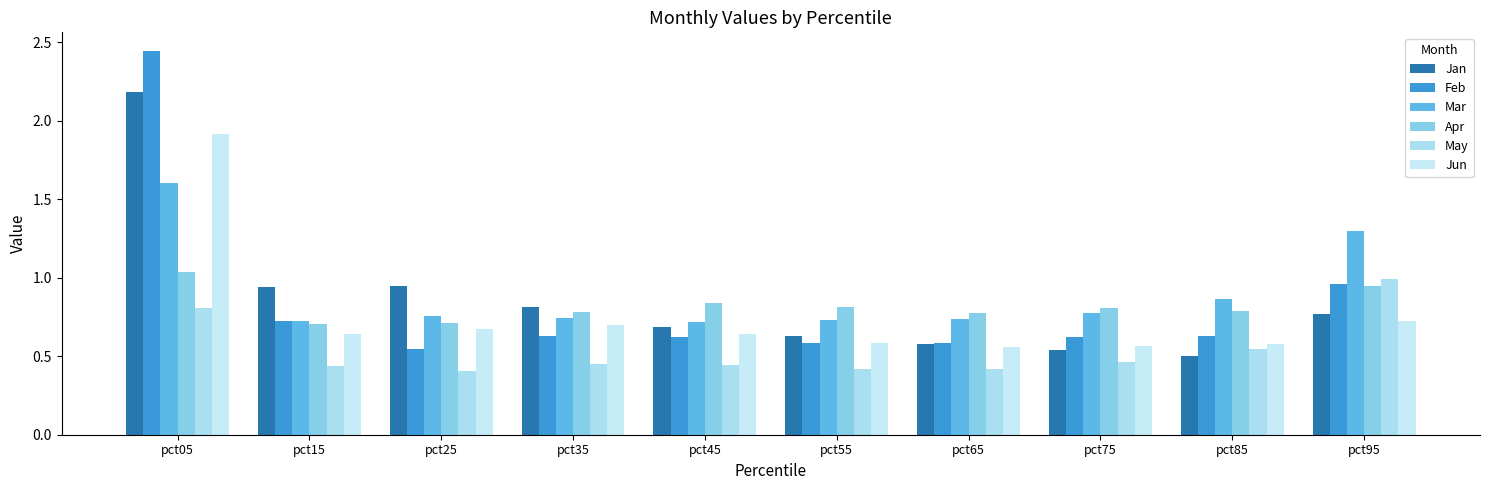

What is the difference between the maximum and minimum values in the Feb series?

1.9